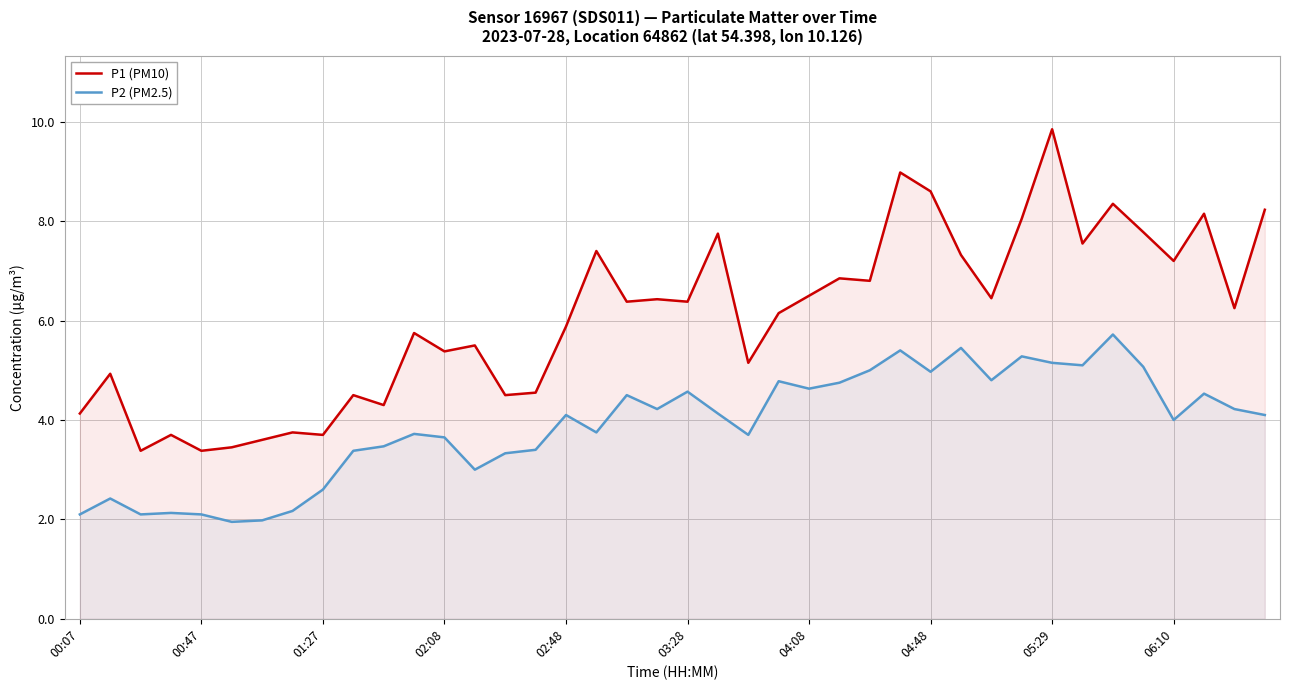

At which category does the chart reach its peak across all series?

05:29